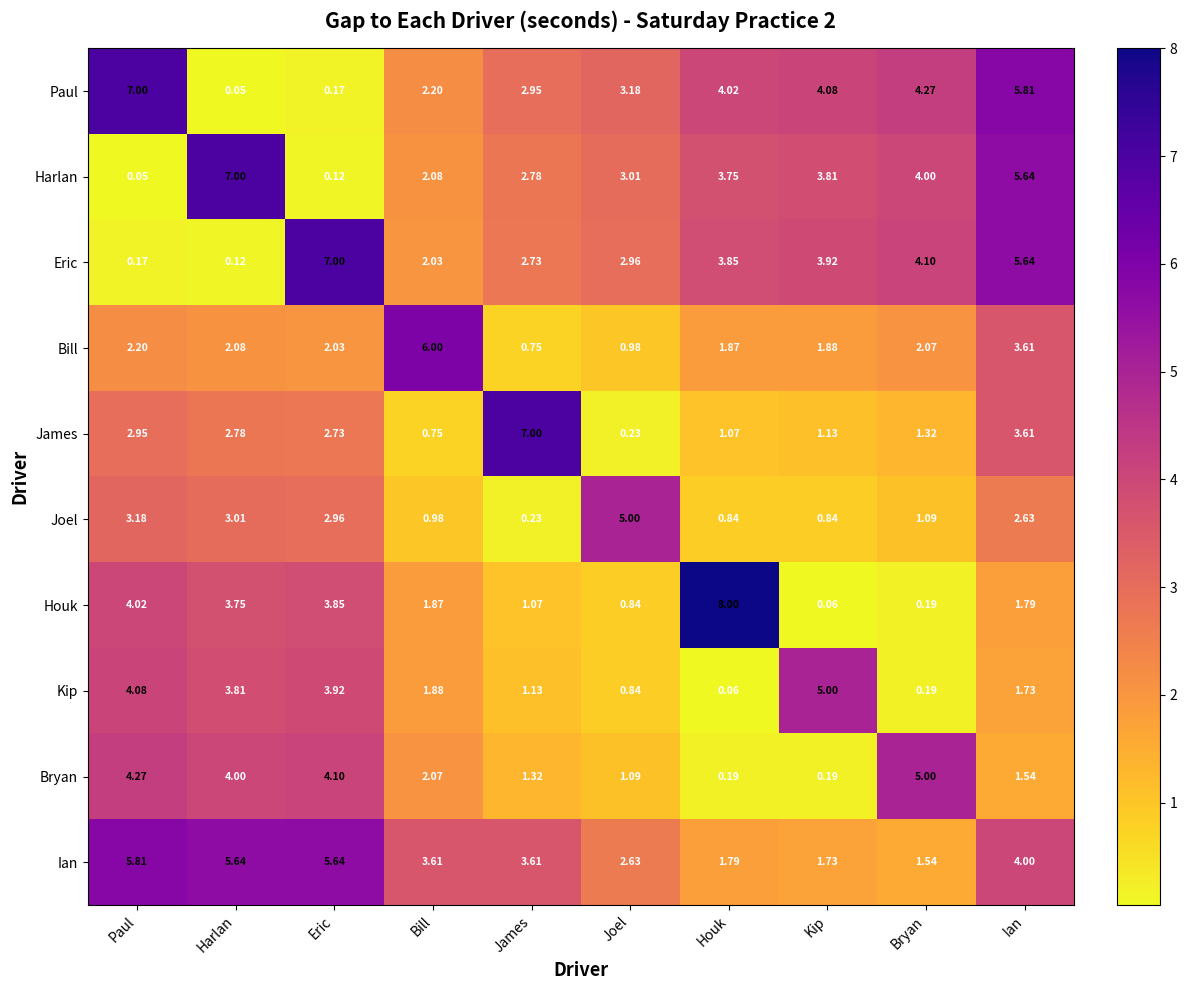

Where does the Eric series first go above 3?

Eric